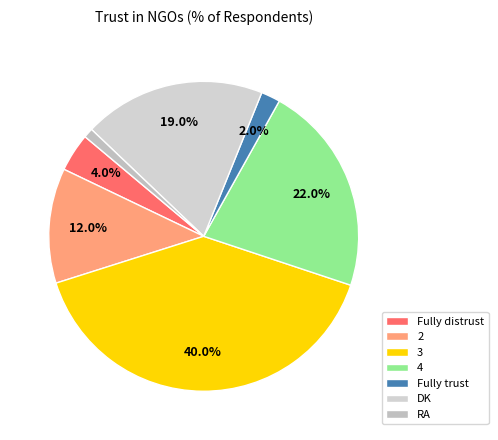

Does 2 represent more than half of the total?

No